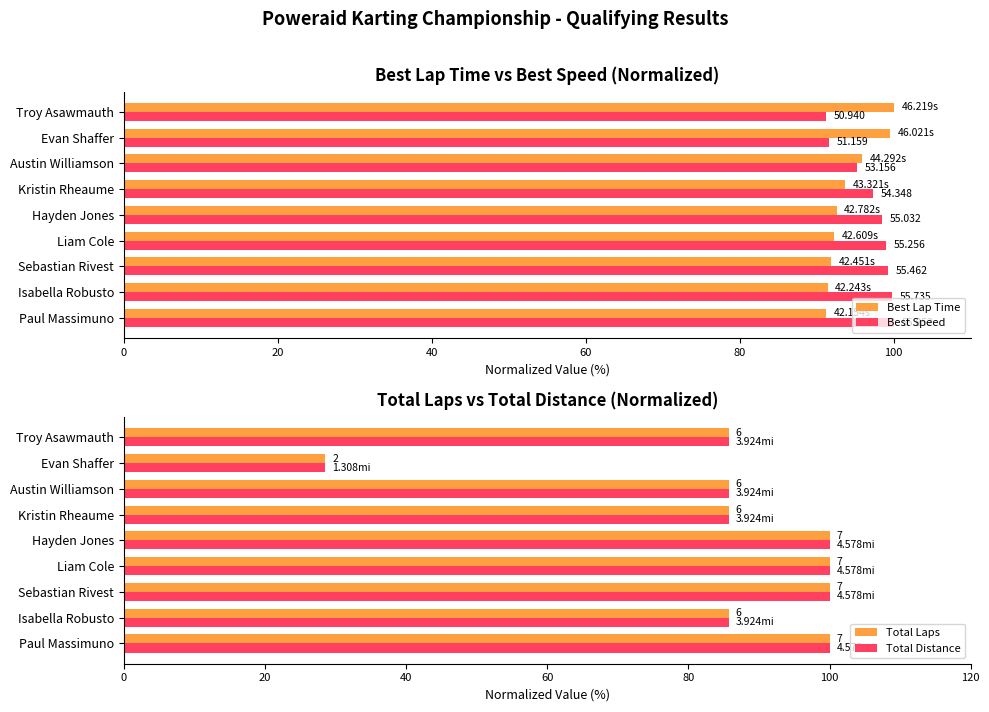

How many values in the Best Lap Time series exceed 92?

6